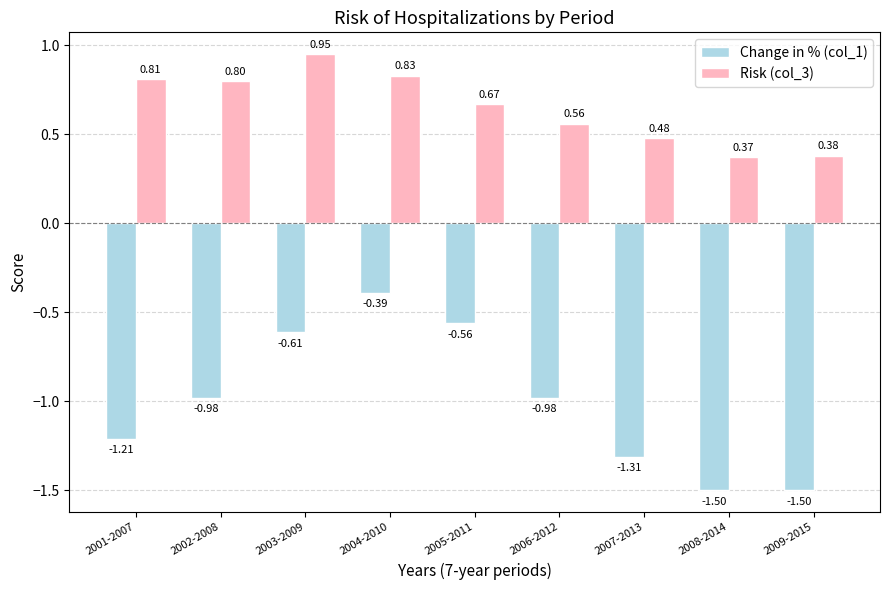

What is the difference between the highest and lowest values at 2005-2011?

1.2